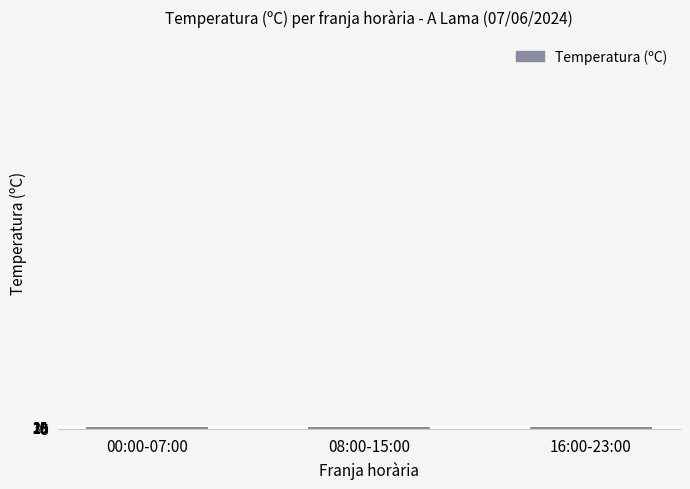

The chart shows a value of 20.3 at 00:00-07:00. True or false?

True